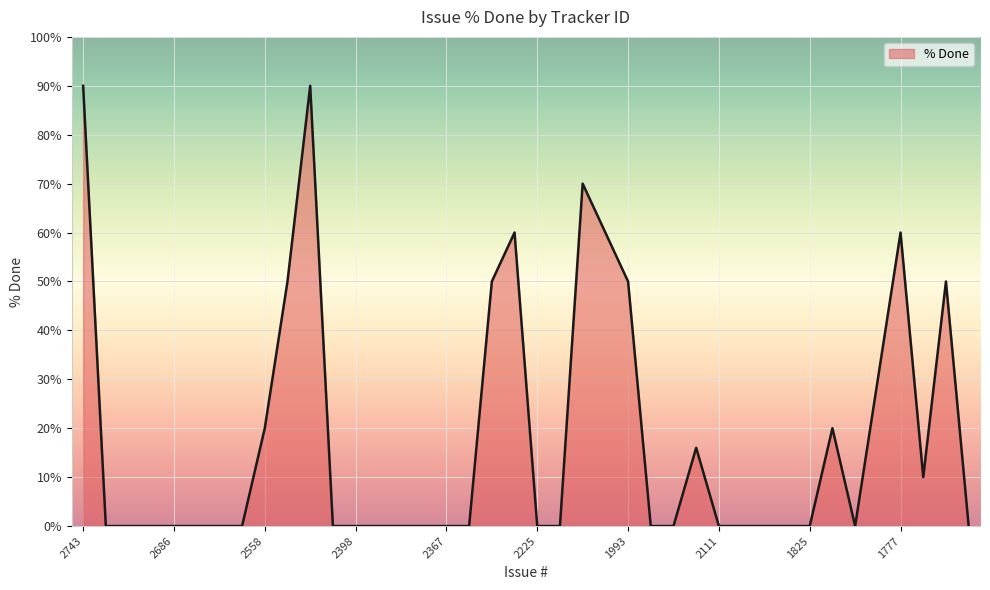

What is the difference between the maximum and minimum values?

90